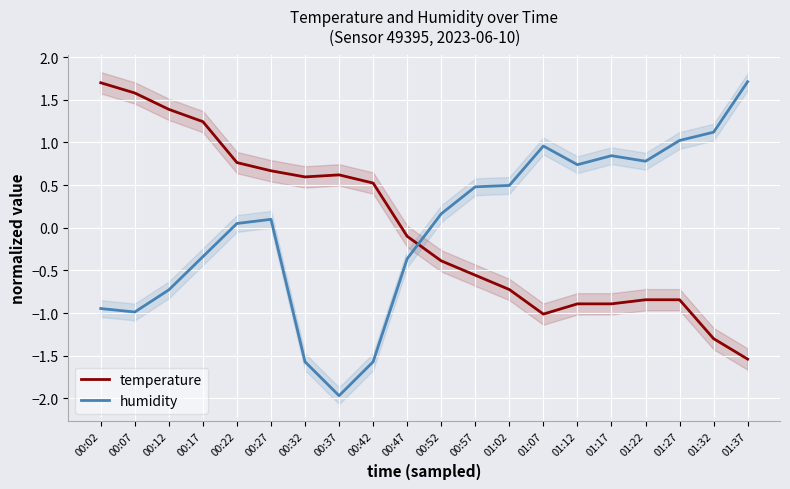

At which label does humidity first exceed 0?

00:22